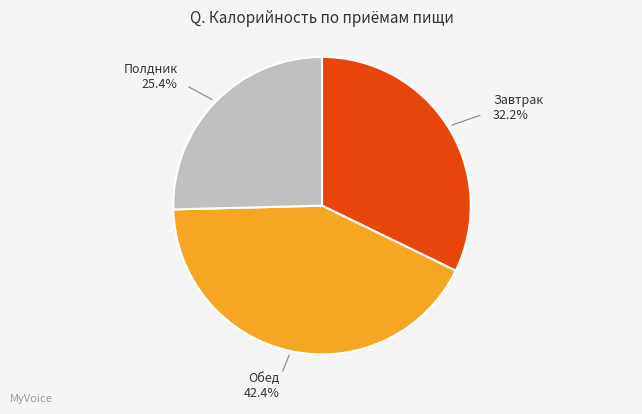

Between Обед and Завтрак, which is larger?

Обед